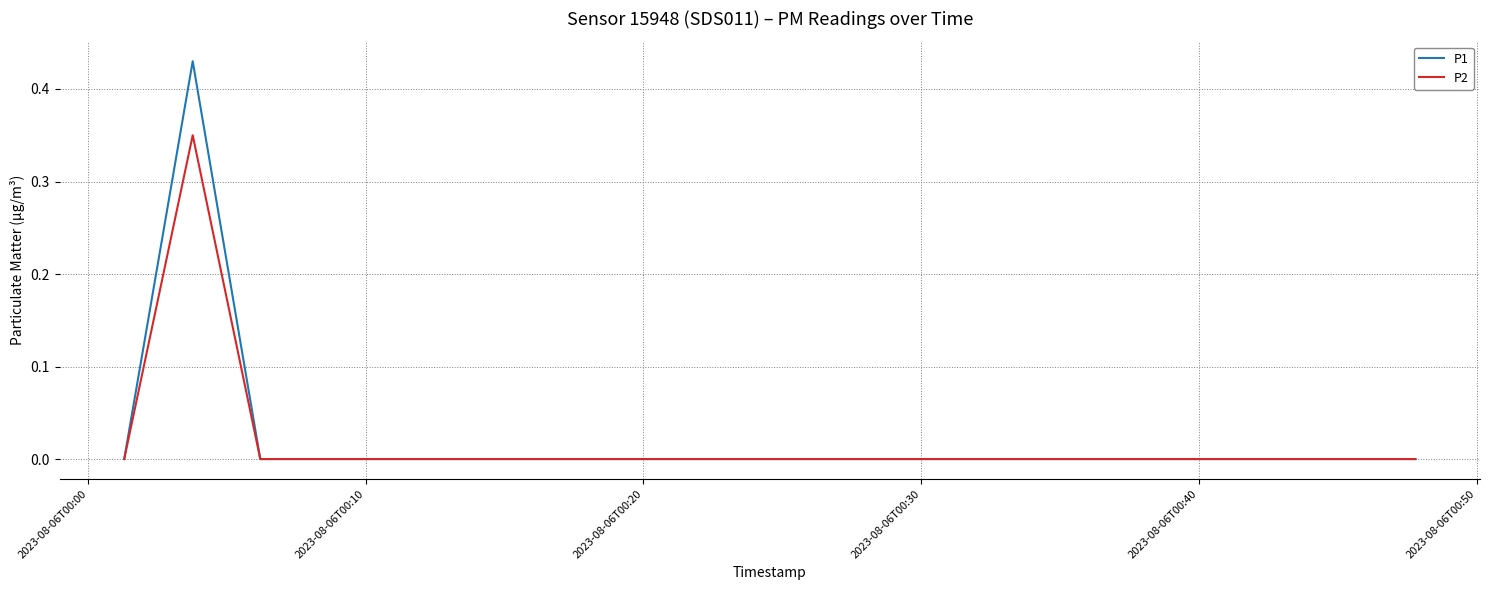

Rank the series by their maximum value, from highest to lowest.

P1, P2